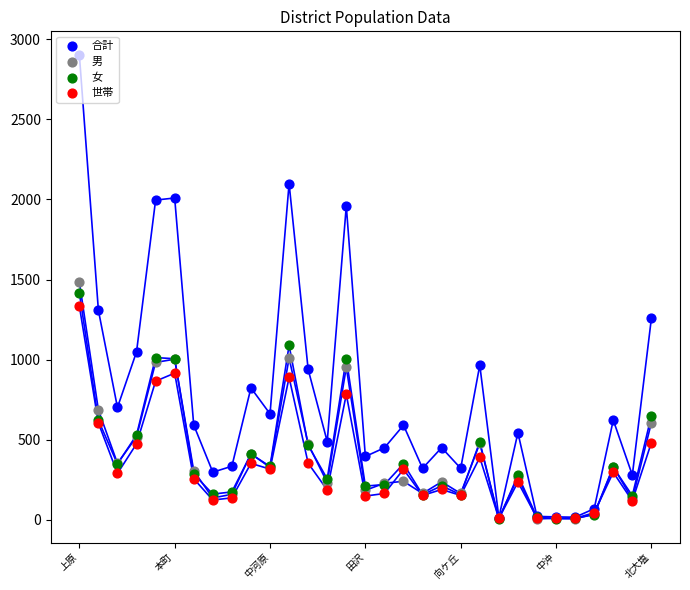

Which series has the largest Y range (max minus min)?

合計